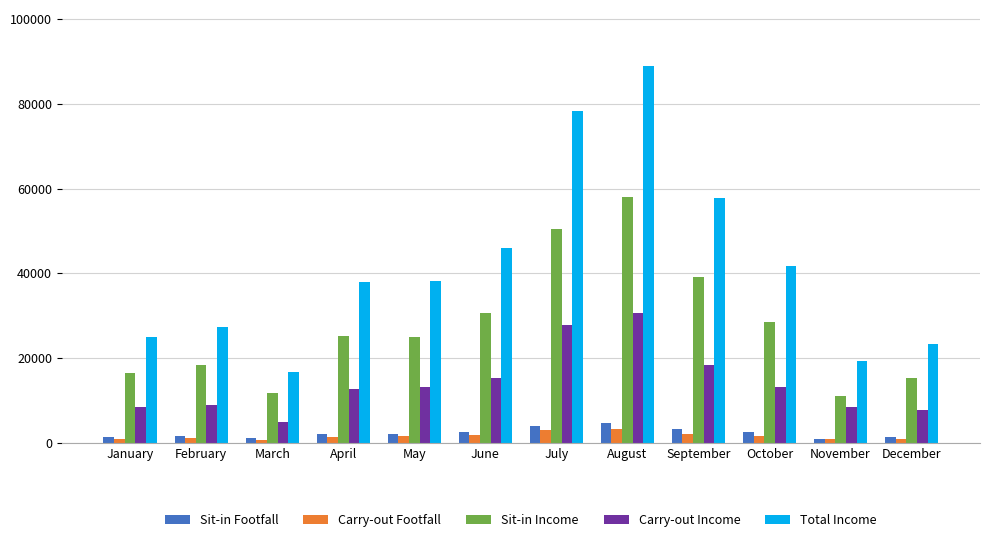

How many bars are there in each group?

5